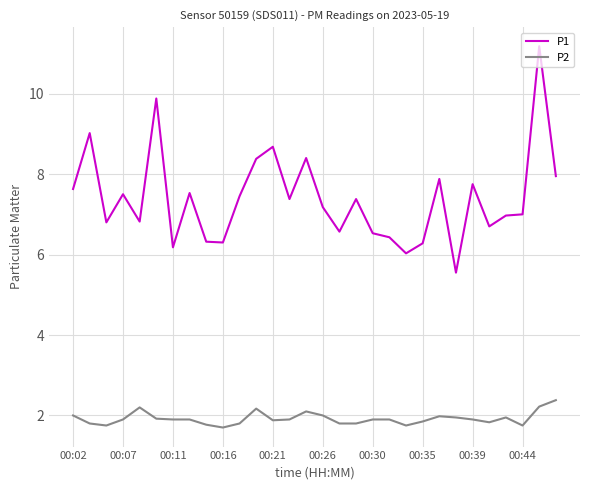

True or false: P2 has more than 1 interior local peaks.

True